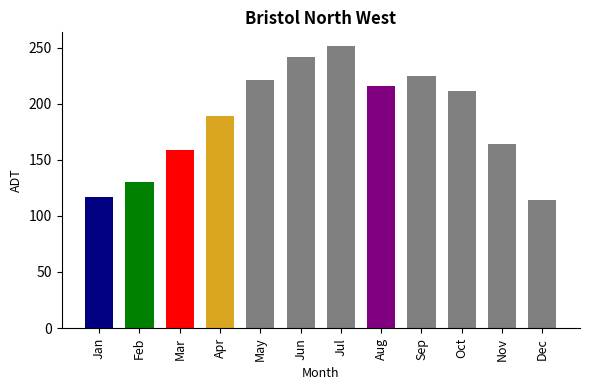

Reading right to left, transcribe all the data shown in this chart.

113.8	164.0	211.0	225.0	216.0	251.0	241.8	220.8	188.8	158.5	130.5	116.5